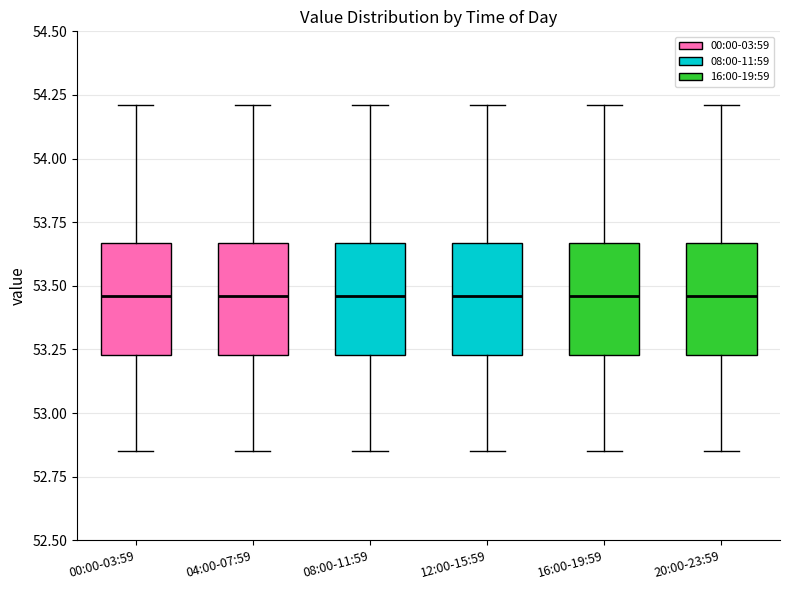

Reading left to right, read every box against the y-axis: the position of its median line, the range the box covers, and the ends of its whiskers. The values are not printed on the chart, so give them approximately, as read against the axis.

00:00-03:59: median 53.45, box 53.25 to 53.65, whiskers 52.85 to 54.20
04:00-07:59: median 53.45, box 53.25 to 53.65, whiskers 52.85 to 54.20
08:00-11:59: median 53.45, box 53.25 to 53.65, whiskers 52.85 to 54.20
12:00-15:59: median 53.45, box 53.25 to 53.65, whiskers 52.85 to 54.20
16:00-19:59: median 53.45, box 53.25 to 53.65, whiskers 52.85 to 54.20
20:00-23:59: median 53.45, box 53.25 to 53.65, whiskers 52.85 to 54.20